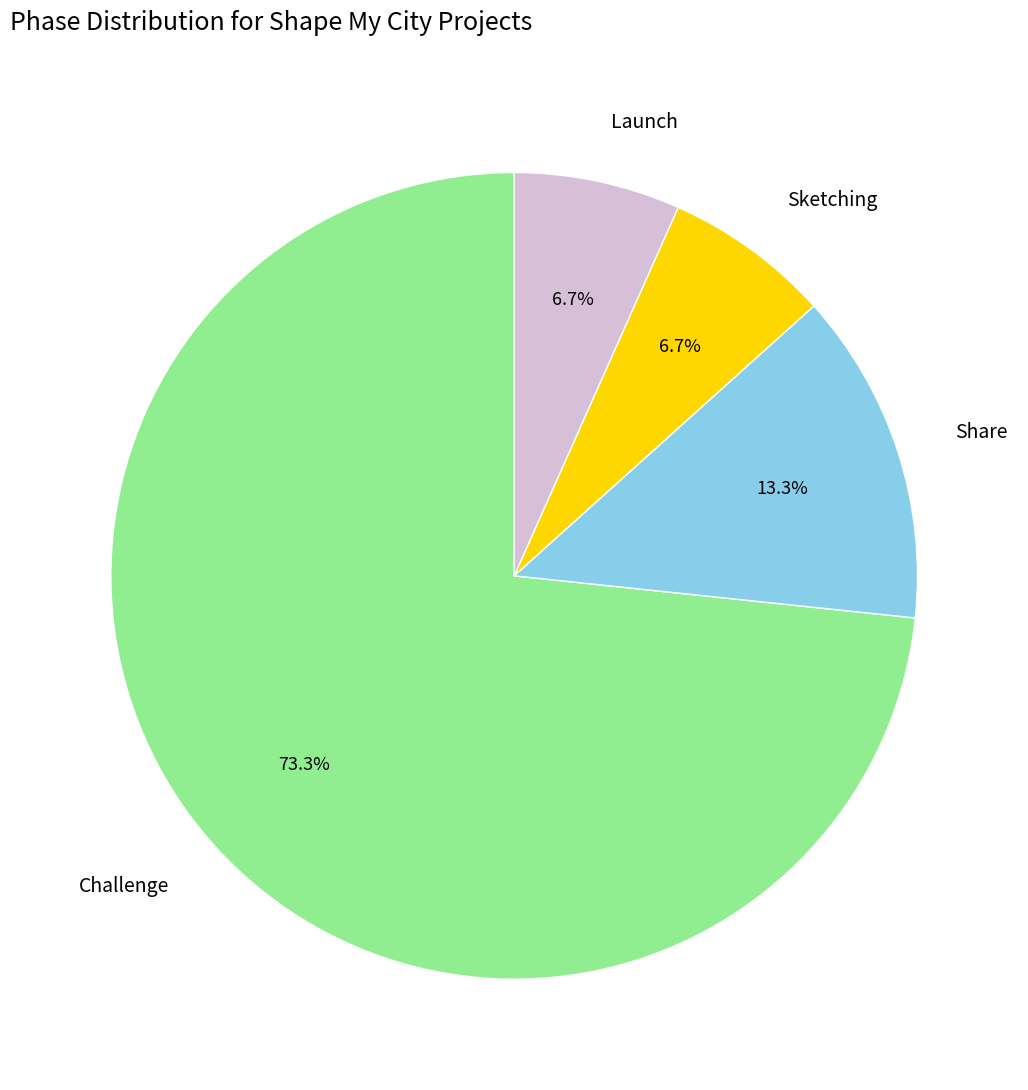

Does Challenge account for over 50% of the chart?

Yes